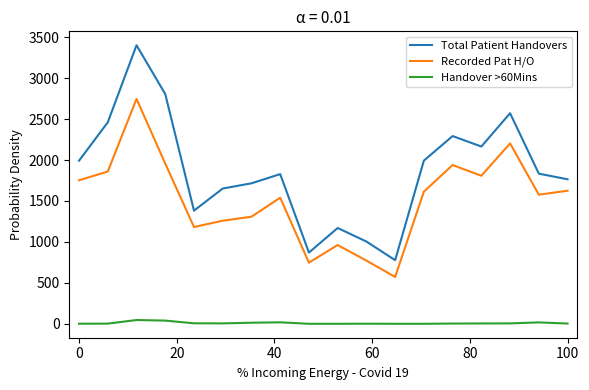

Which series has the largest range (max minus min)?

Total Patient Handovers